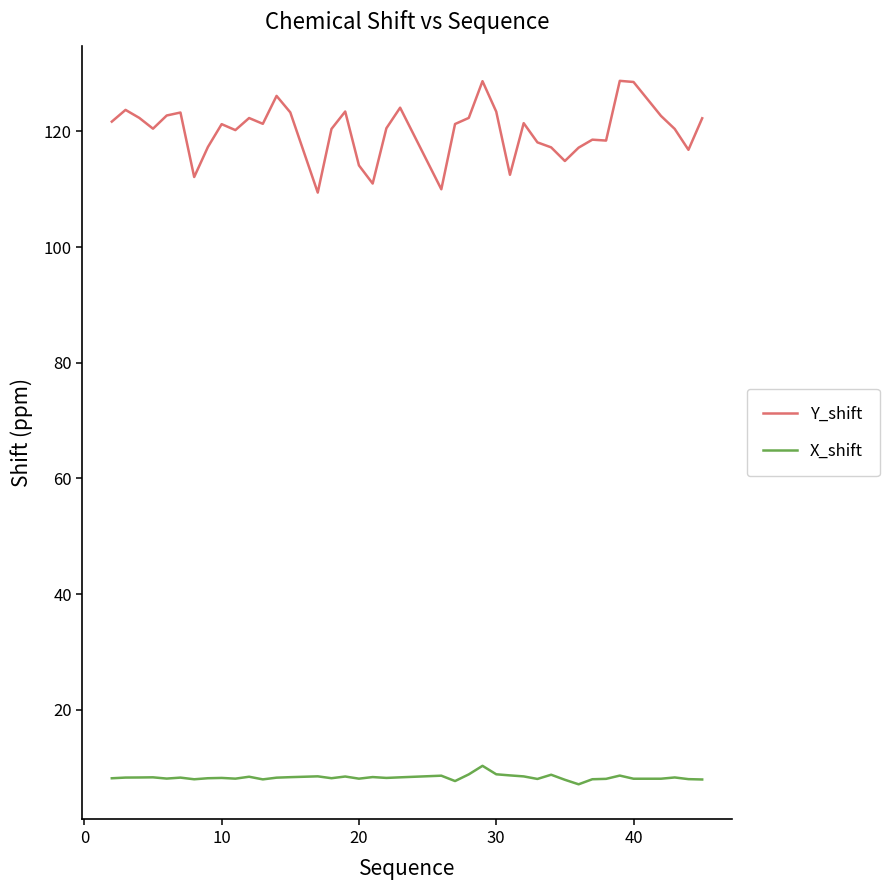

Which series has the largest total across all categories?

Y_shift